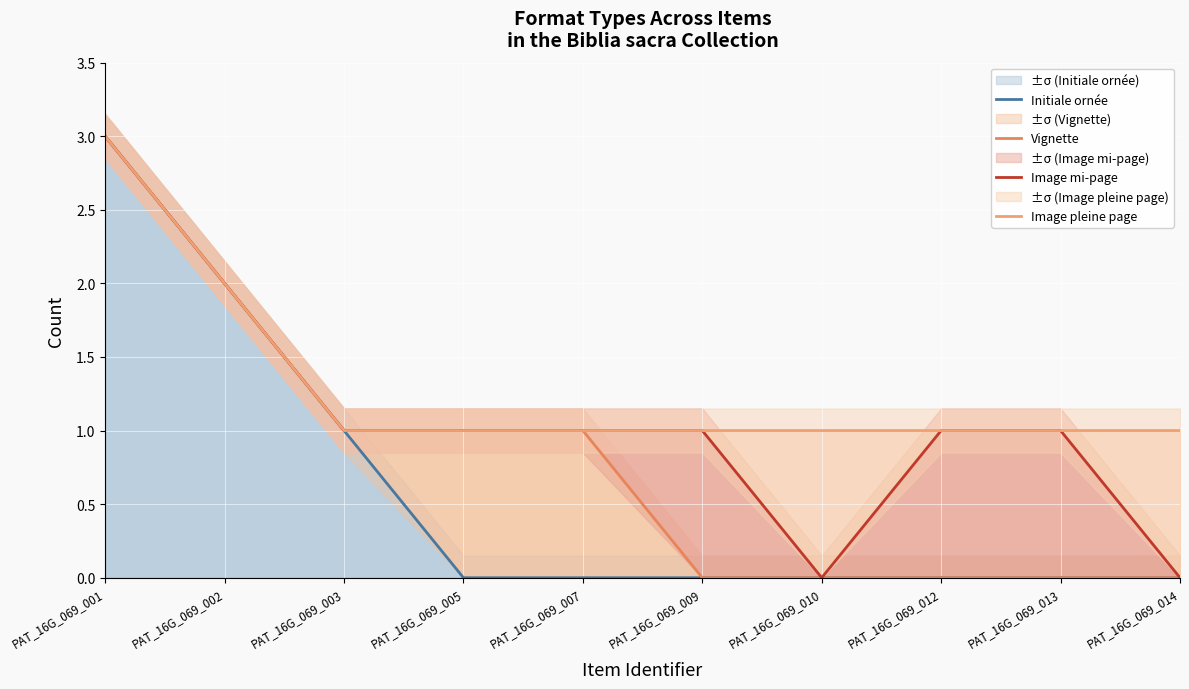

What is the sum of the Image mi-page values at PAT_16G_069_013 and PAT_16G_069_002?

3